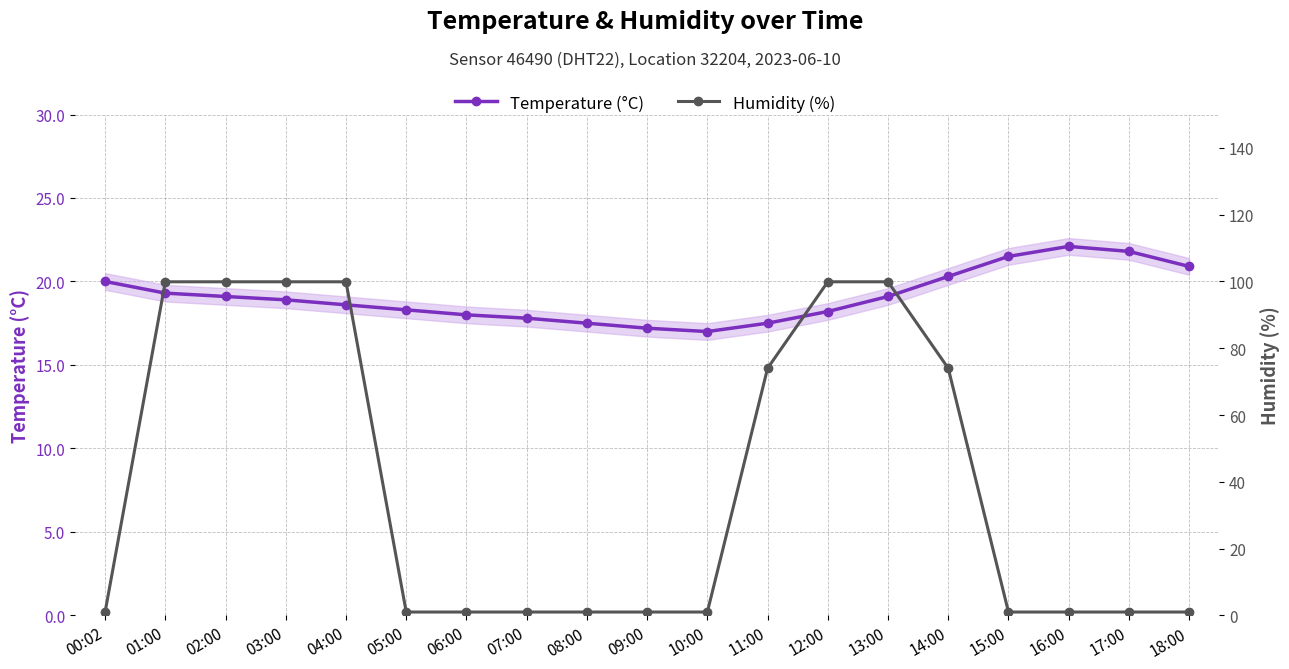

What is the maximum value for Temperature (°C)?

22.1